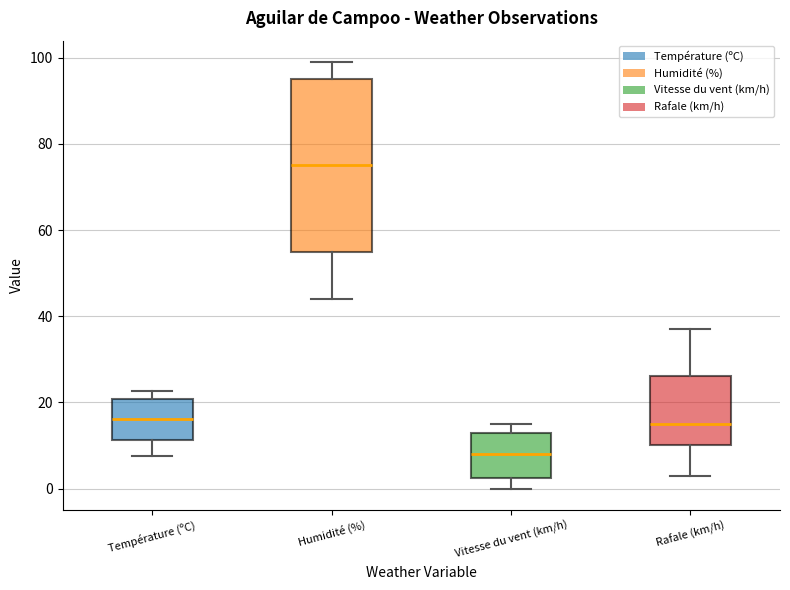

Reading left to right, read every box against the y-axis: the position of its median line, the range the box covers, and the ends of its whiskers. The values are not printed on the chart, so give them approximately, as read against the axis.

Température (ºC): median 16, box 12 to 20, whiskers 8 to 22
Humidité (%): median 76, box 56 to 96, whiskers 44 to 100
Vitesse du vent (km/h): median 8, box 2 to 14, whiskers 0 to 16
Rafale (km/h): median 16, box 10 to 26, whiskers 4 to 38